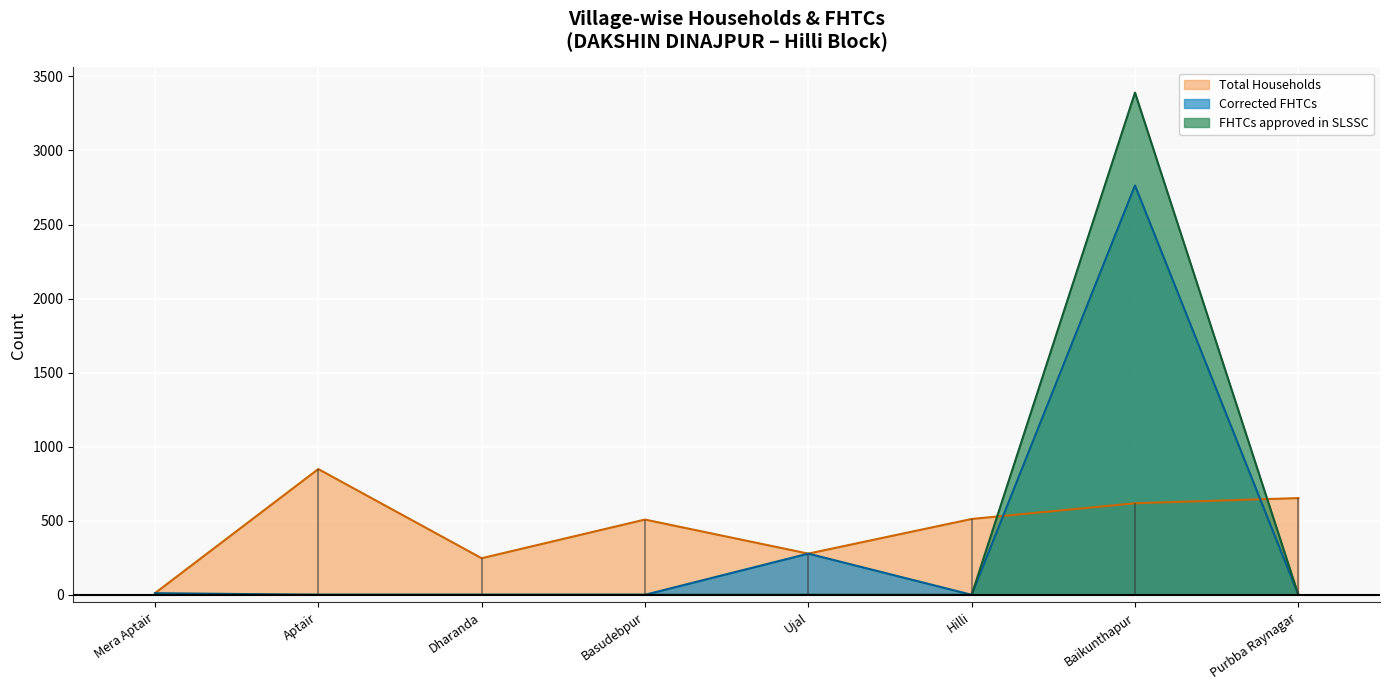

List the series in order of their peak value, lowest first.

Total Households, Corrected FHTCs, FHTCs approved in SLSSC